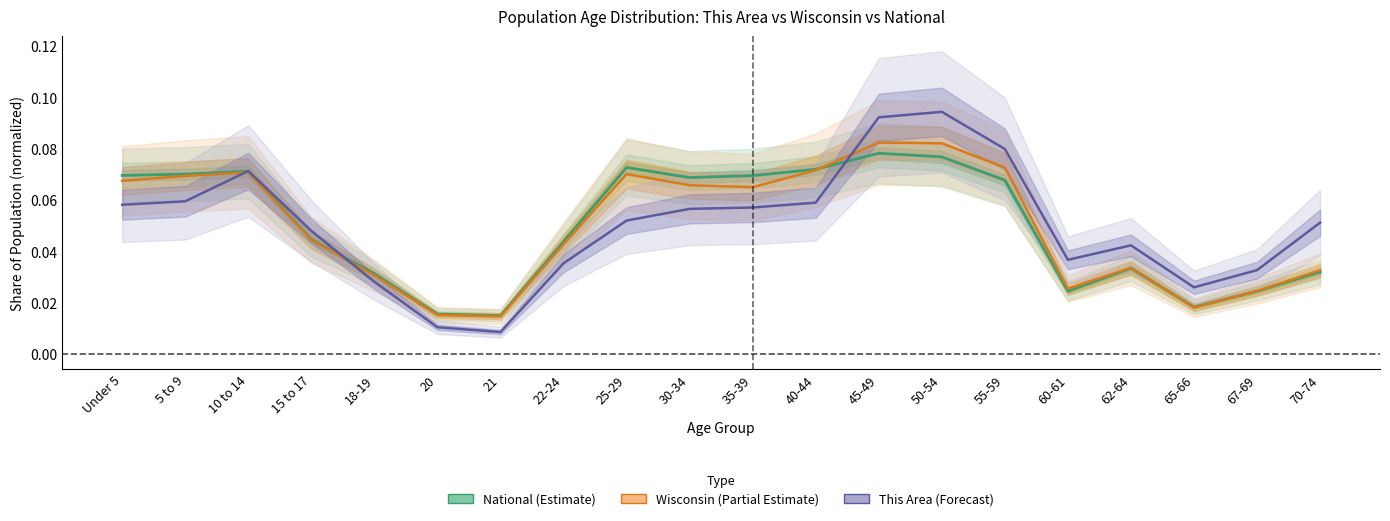

Reading left to right, transcribe all the data shown in this chart.

This Area: 0.1	0.1	0.1	0.0	0.0	0.0	0.0	0.0	0.1	0.1	0.1	0.1	0.1	0.1	0.1	0.0	0.0	0.0	0.0	0.1
Wisconsin: 0.1	0.1	0.1	0.0	0.0	0.0	0.0	0.0	0.1	0.1	0.1	0.1	0.1	0.1	0.1	0.0	0.0	0.0	0.0	0.0
National: 0.1	0.1	0.1	0.0	0.0	0.0	0.0	0.0	0.1	0.1	0.1	0.1	0.1	0.1	0.1	0.0	0.0	0.0	0.0	0.0